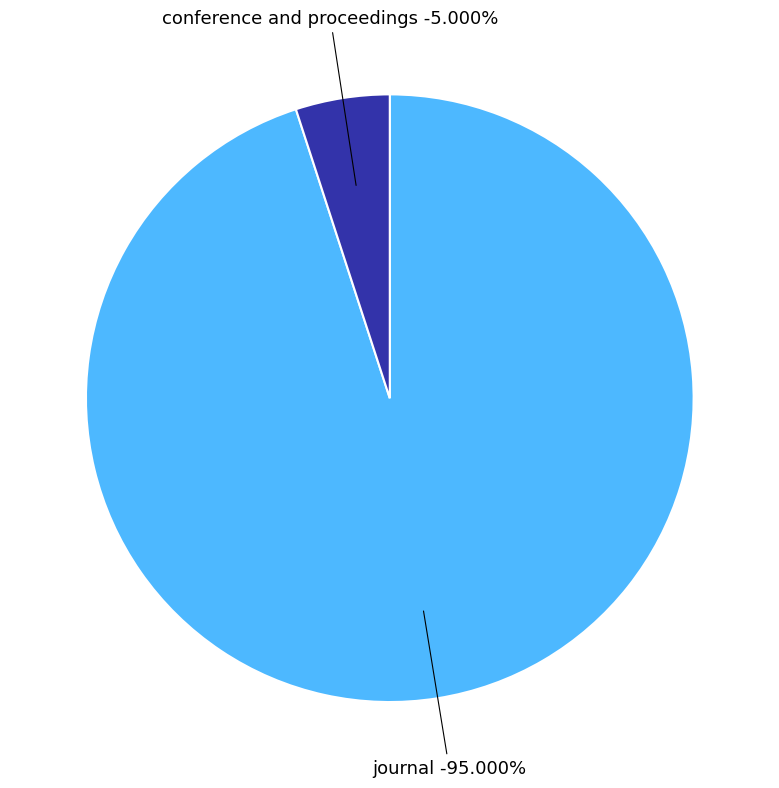

Rank the categories by value from highest to lowest.

journal, conference and proceedings